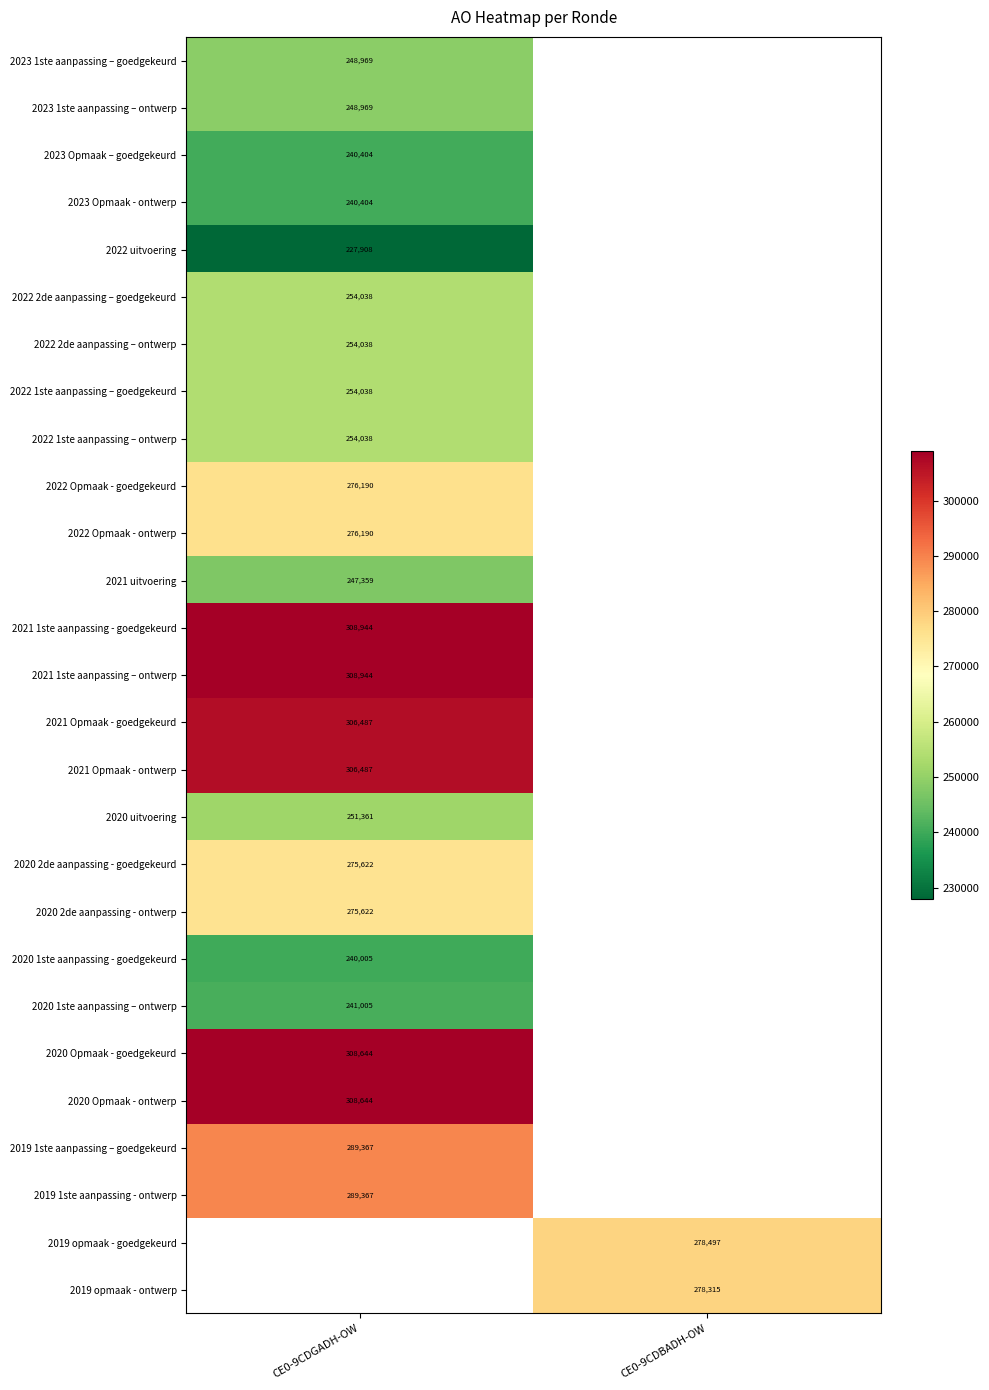

The value of 2020 Opmaak - ontwerp at CE0-9CDGADH-OW is 308644. True or false?

True